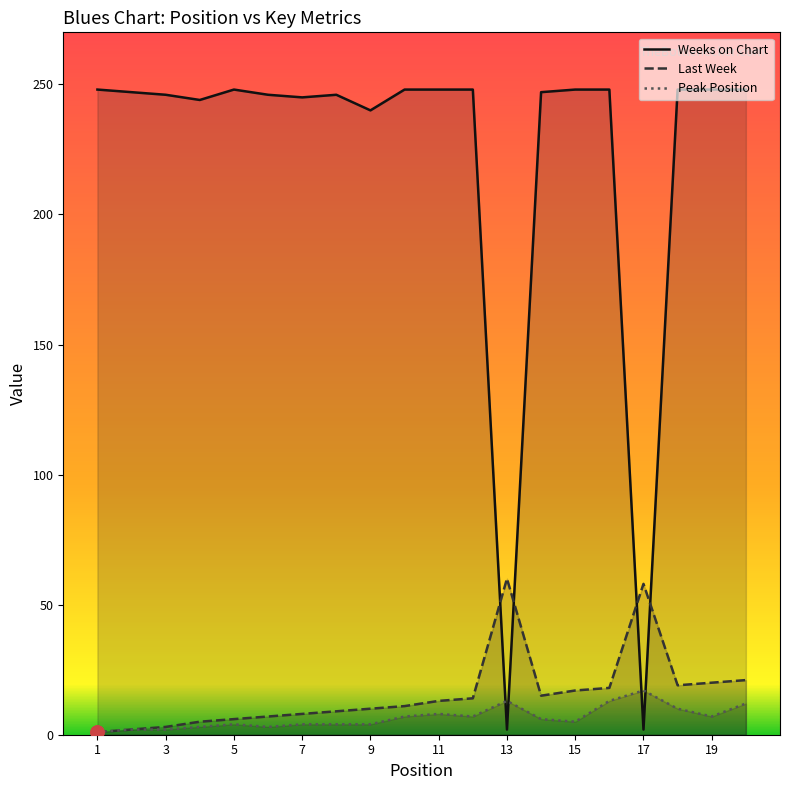

Which series reaches the minimum Y coordinate?

Last Week